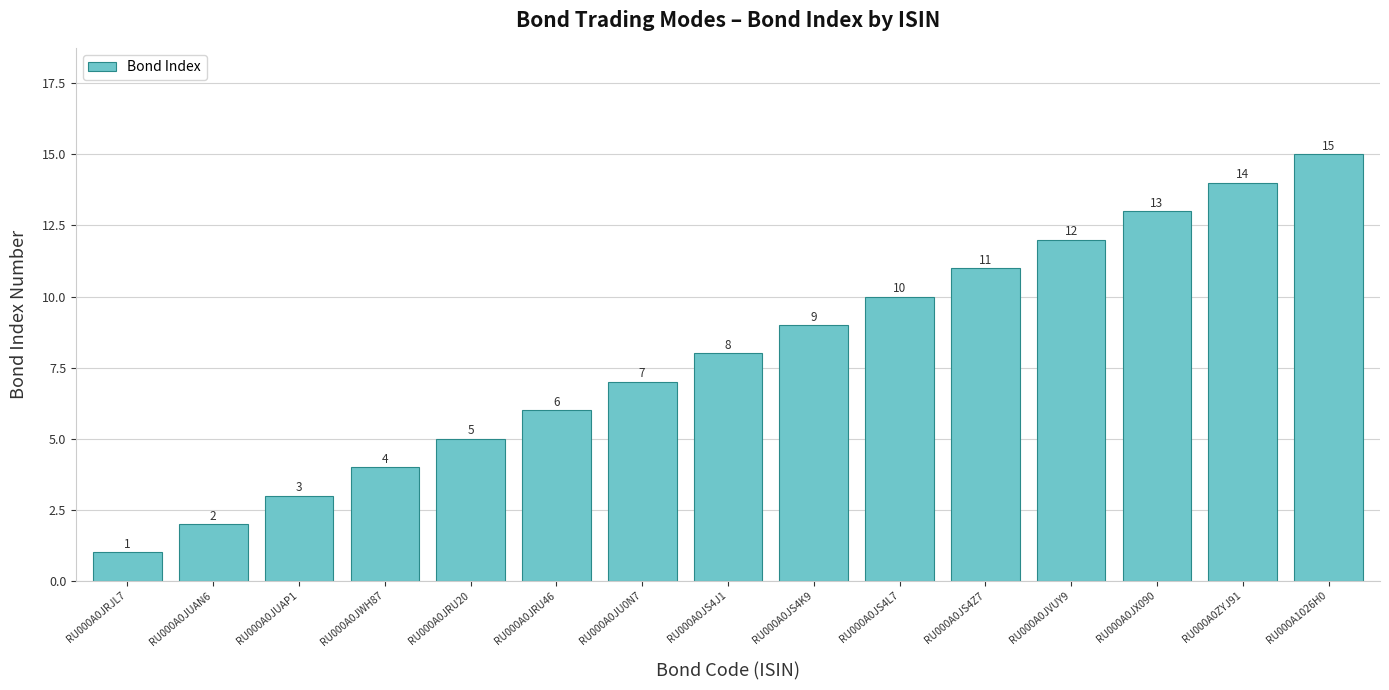

What is the change in value from RU000A0JWH87 to RU000A0JRU20?

+1